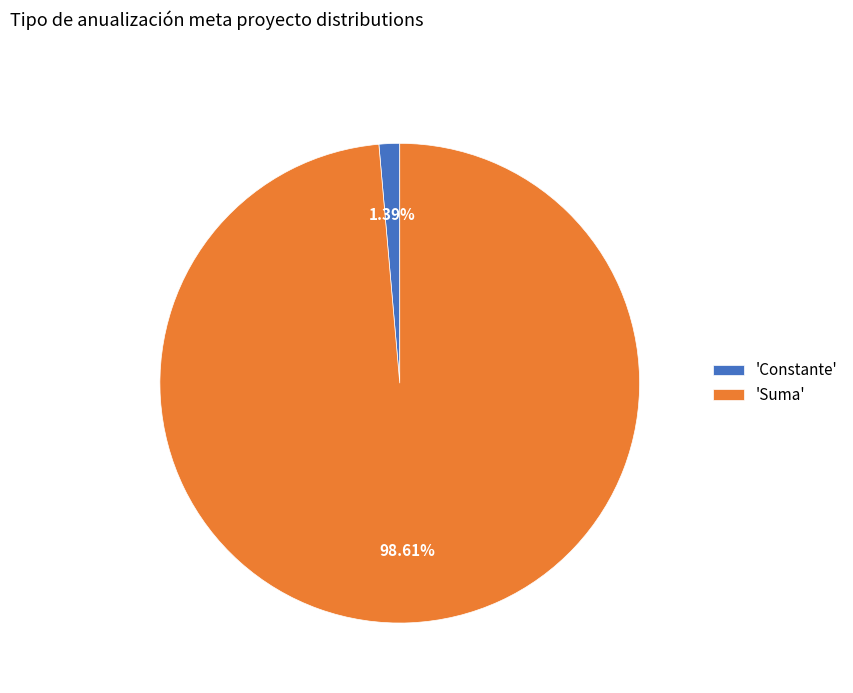

Is the sum of 'Suma' and 'Constante' greater than half?

Yes